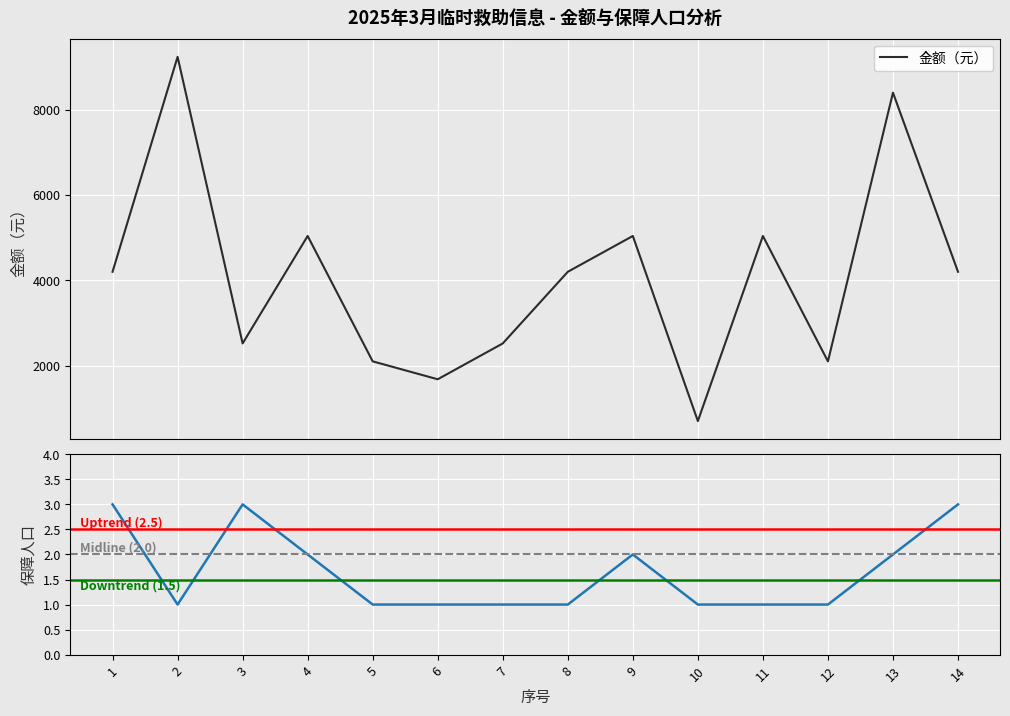

List the labels in order of 保障人口 value, smallest first.

2, 5, 6, 7, 8, 10, 11, 12, 4, 9, 13, 1, 3, 14